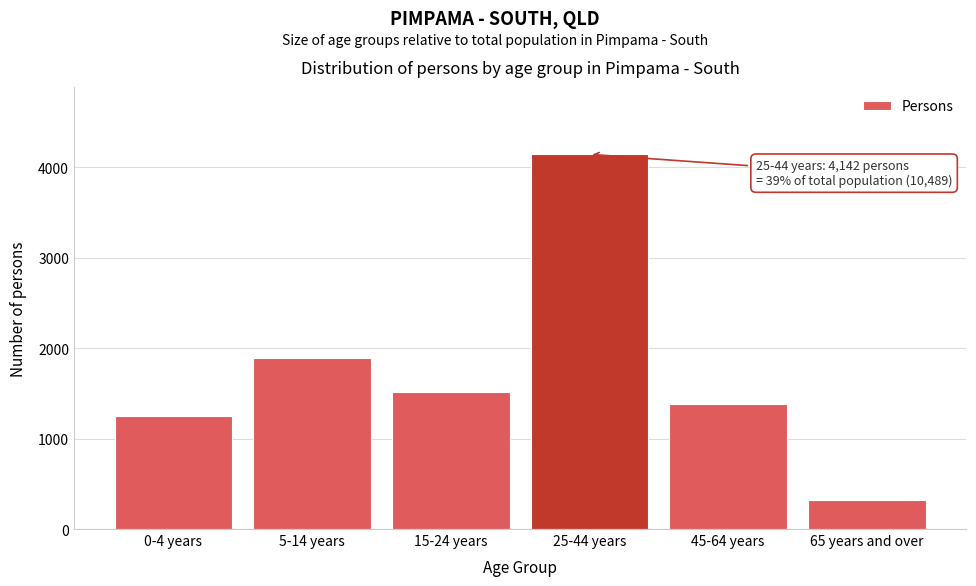

Reading left to right, what are all the values shown in this chart?

0-4 years=1248	5-14 years=1889	15-24 years=1513	25-44 years=4142	45-64 years=1377	65 years and over=320